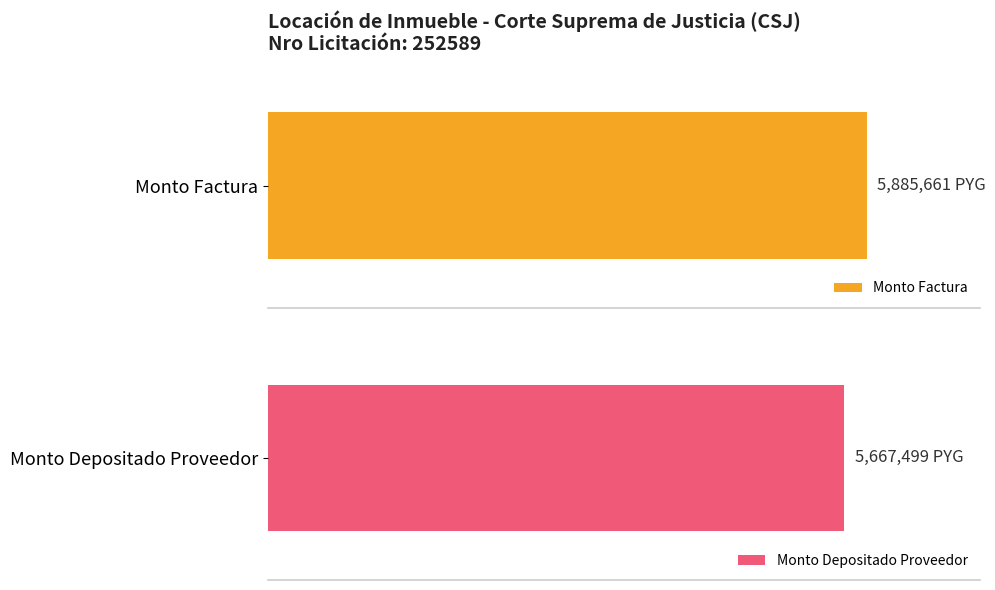

Which series has the largest range (max minus min)?

monto_factura